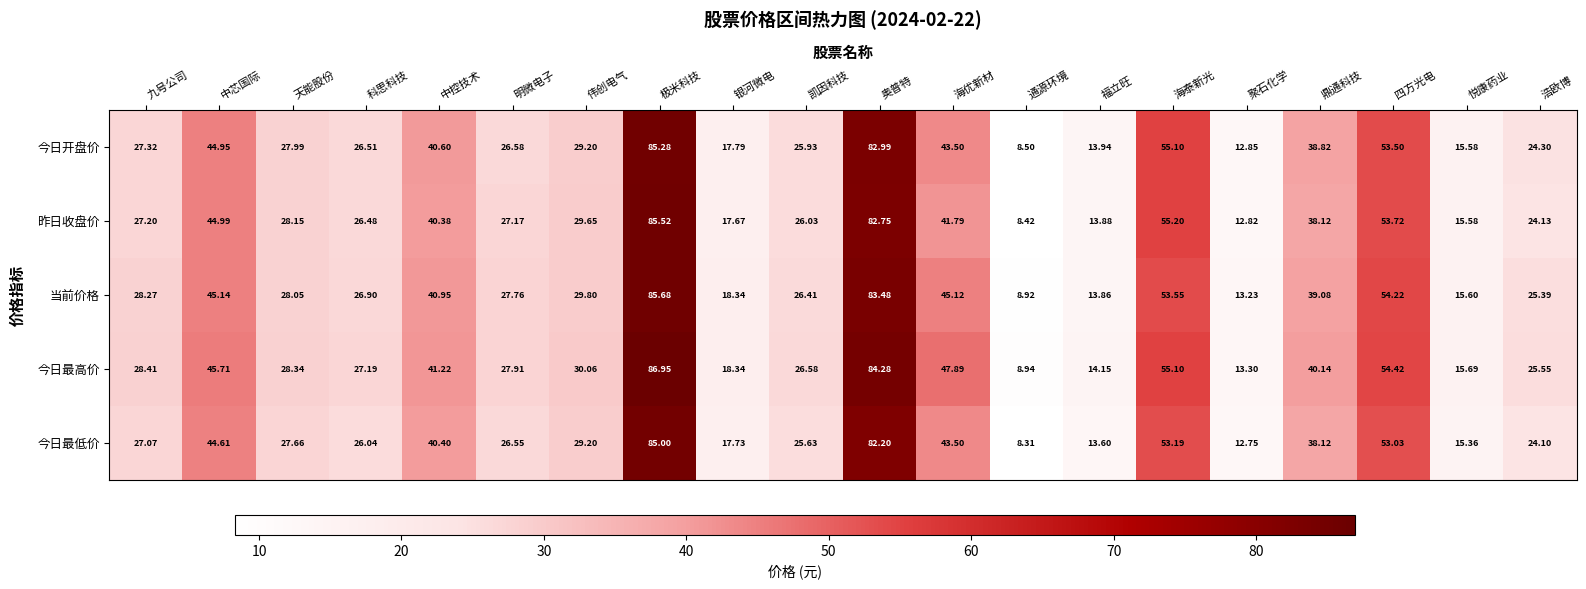

At which category does the chart reach its minimum across all series?

通源环境